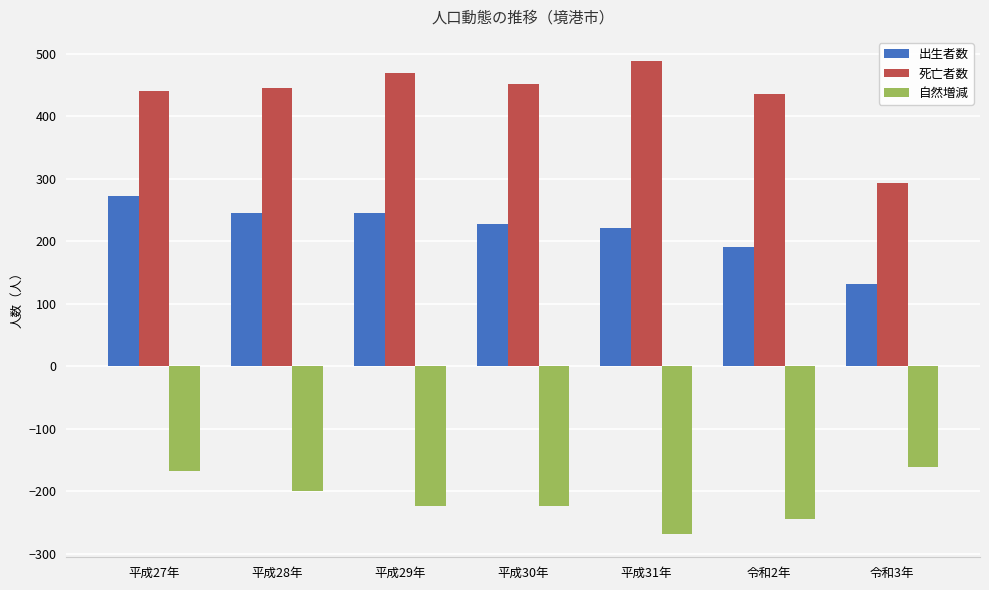

What is the value of the 自然増減 bar at the 5th from the left?

-268